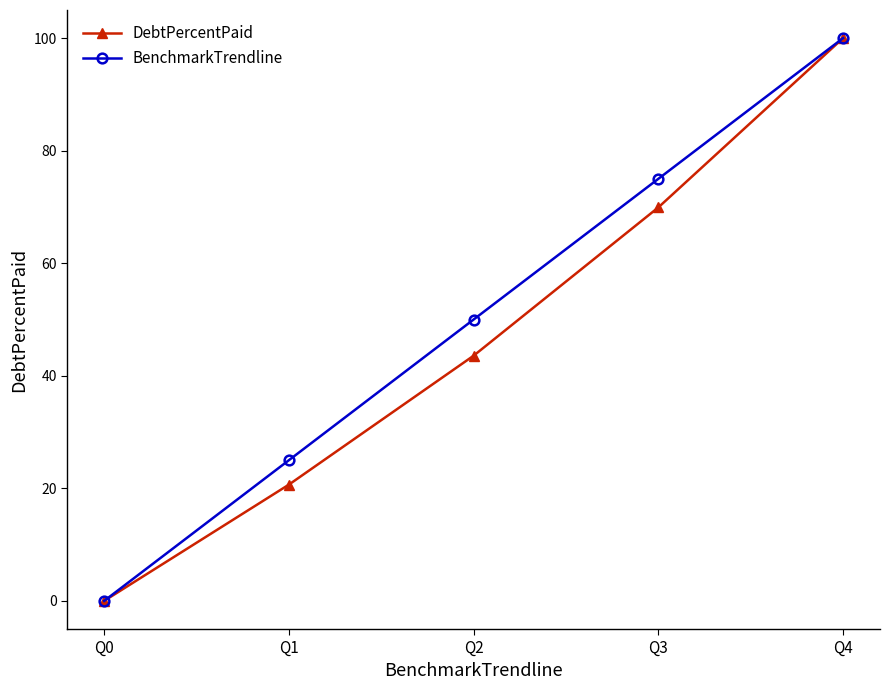

List the series in order of their overall mean, lowest first.

DebtPercentPaid, BenchmarkTrendline